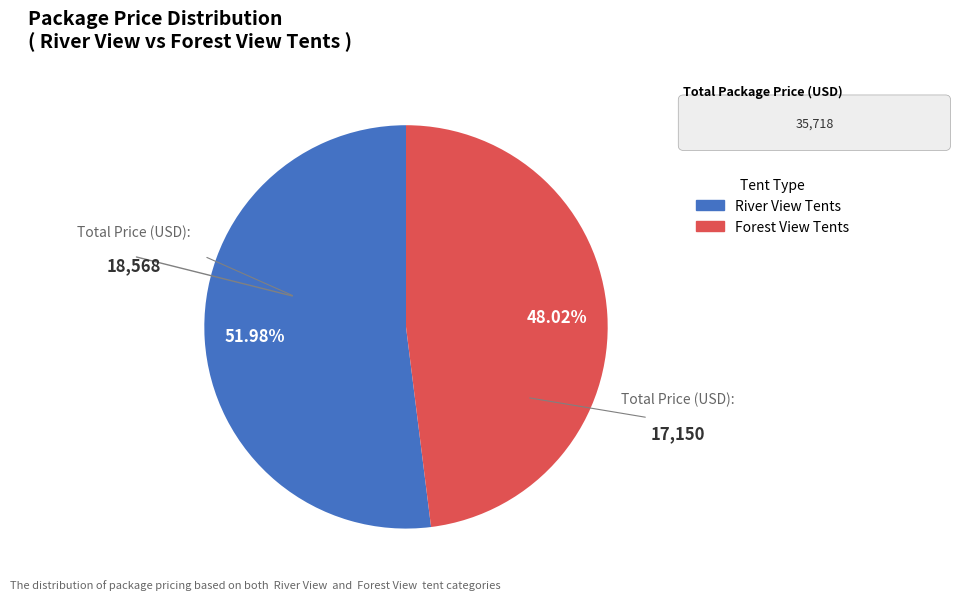

What is the largest slice in the pie chart?

River View Tents